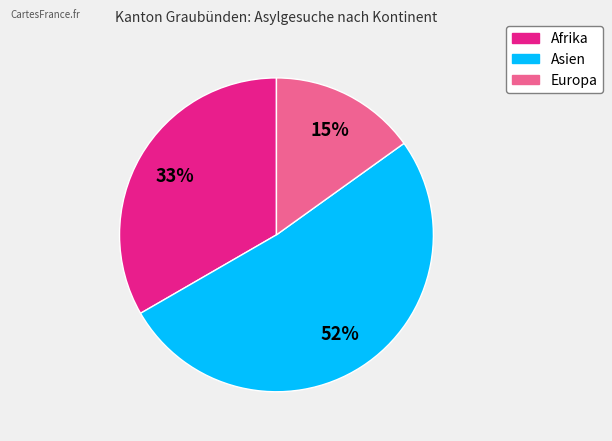

Which slice represents more than half of the pie?

Asien